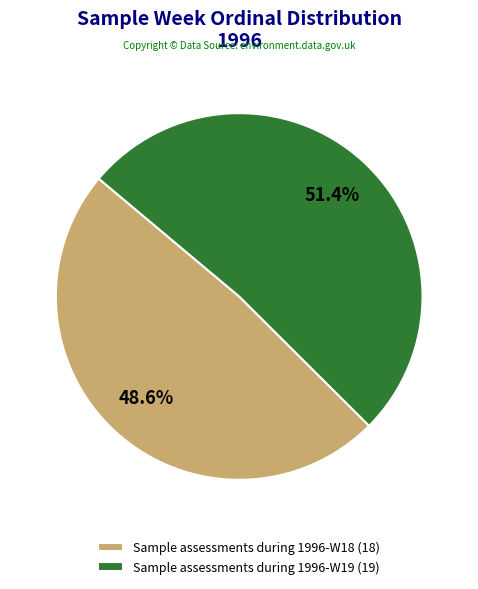

How many slices are in this pie chart?

2